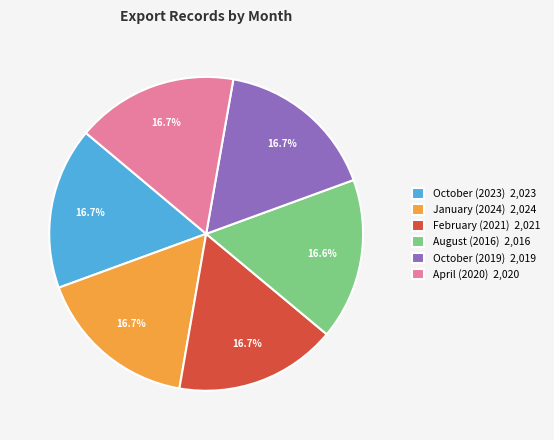

Do October (2019) 2,019 and April (2020) 2,020 together represent more than half of the pie?

No